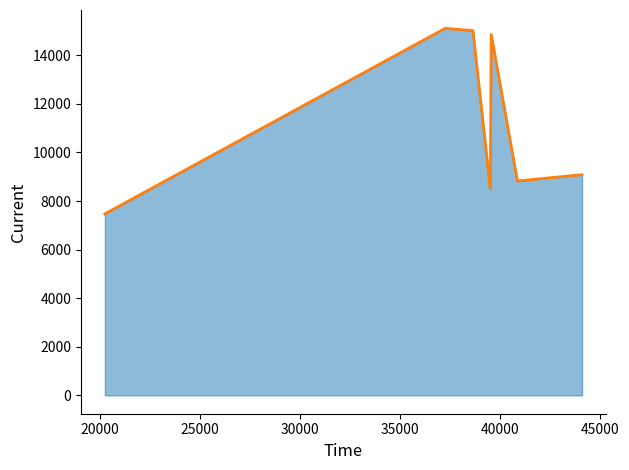

How many categories are shown in the chart?

7